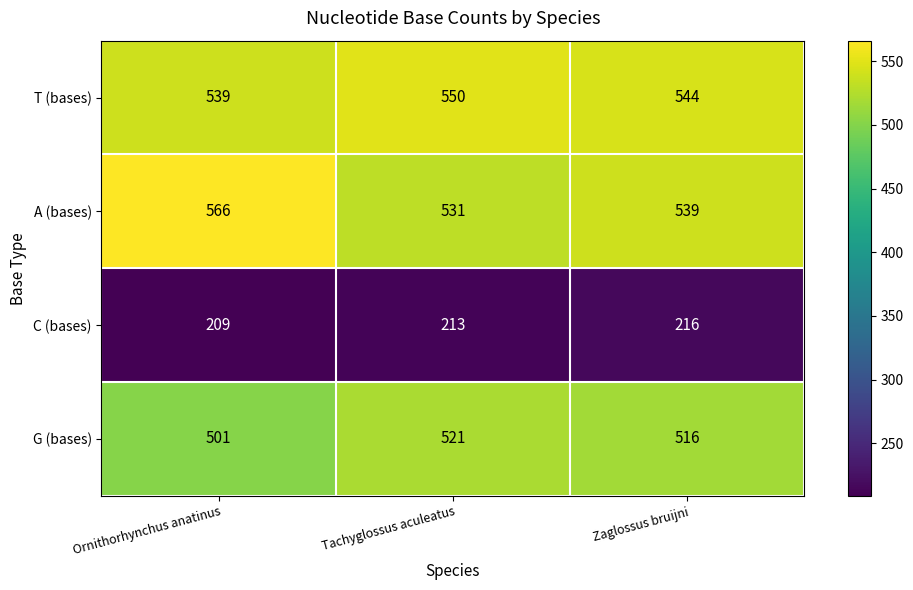

Is it true that G (bases) equals 501 at Ornithorhynchus anatinus?

True